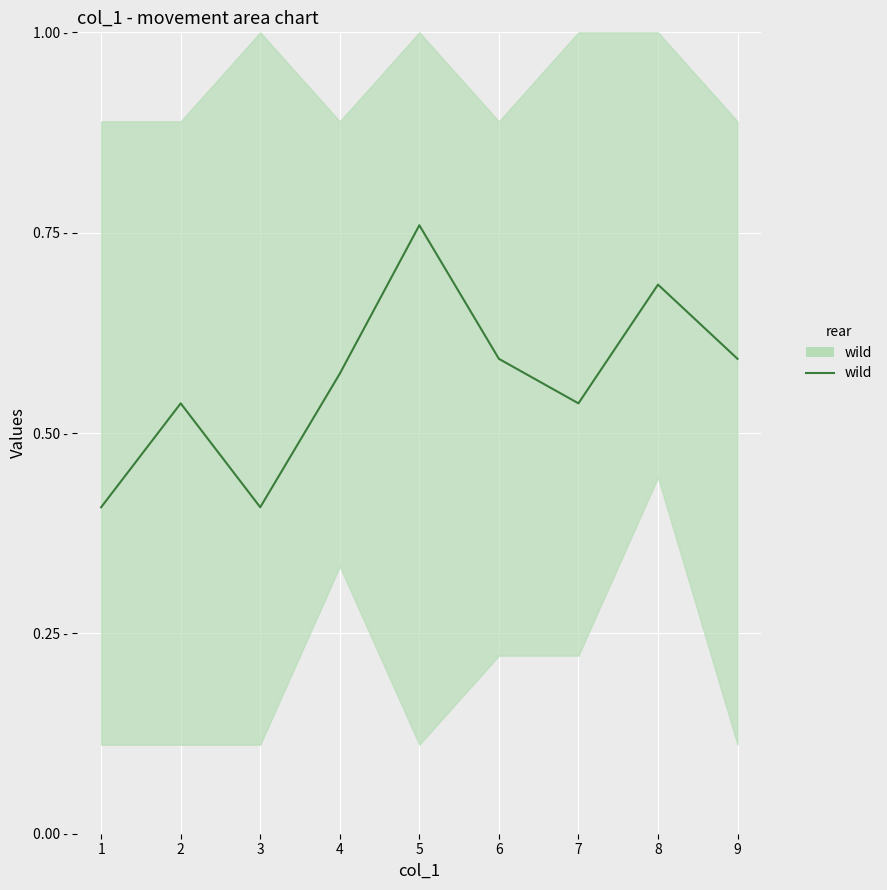

How many lines are shown in the chart?

1